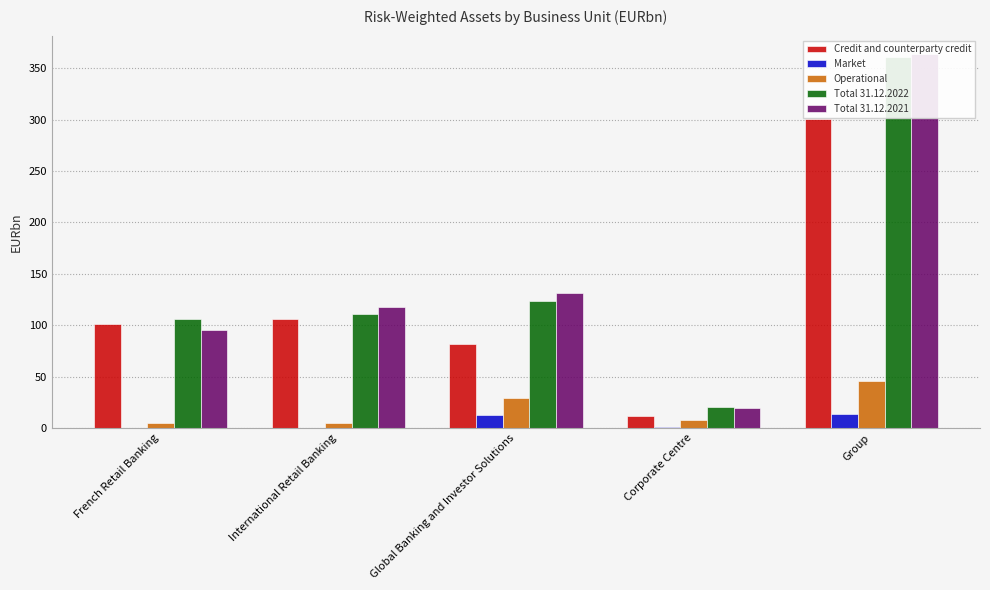

Are the bars grouped side by side (vs. stacked)?

Yes